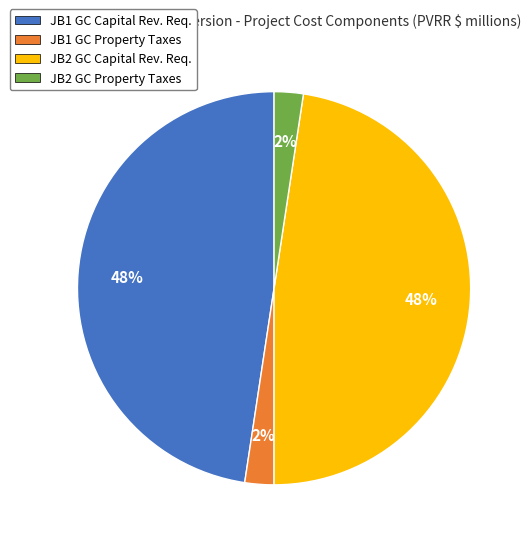

To the nearest percent, what is the average slice percentage?

25%